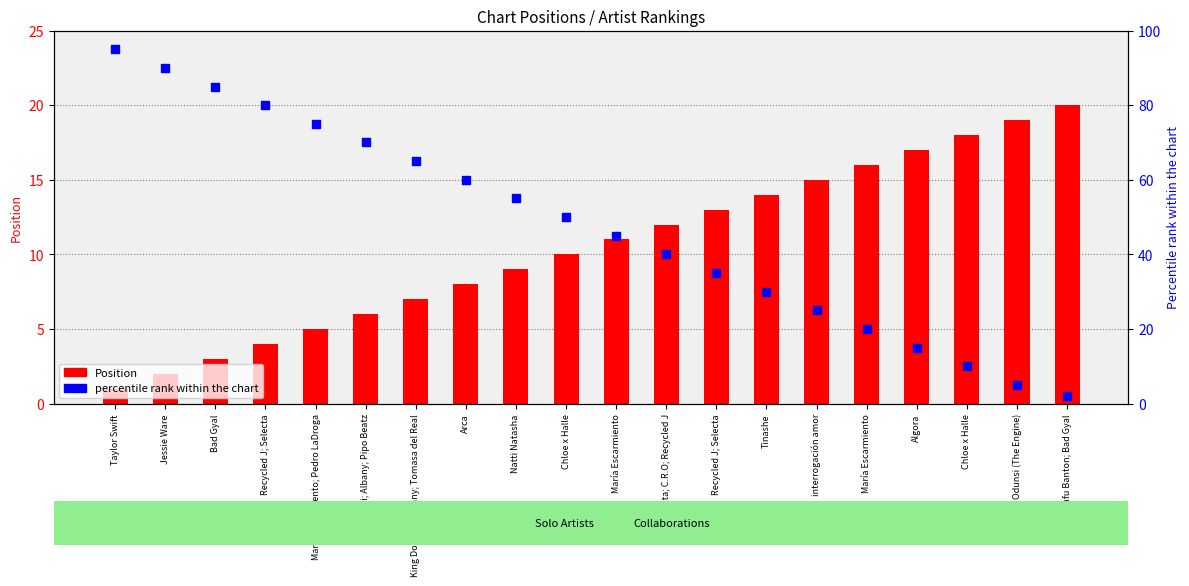

Which series reaches the maximum Y coordinate?

percentile rank within the chart